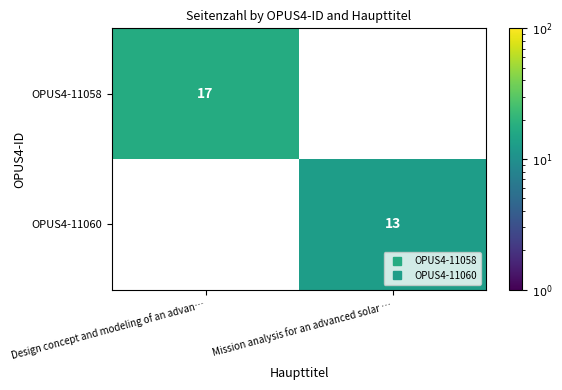

Is the value of OPUS4-11060 at Mission analysis for an advanced solar … greater than the value of OPUS4-11058 at Mission analysis for an advanced solar …?

No